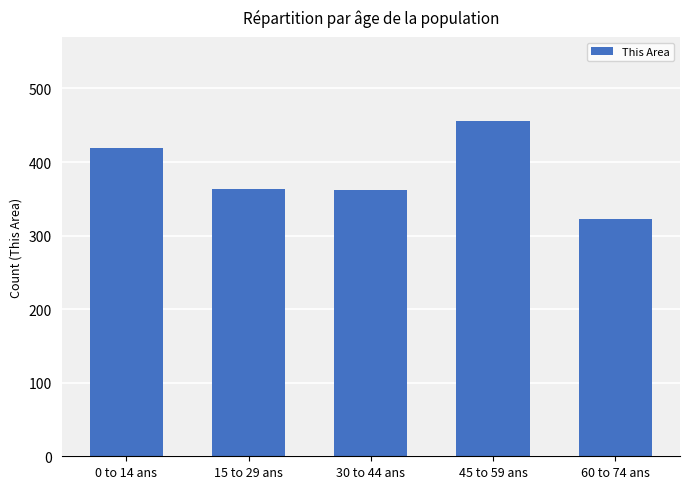

Are the bars horizontal?

No